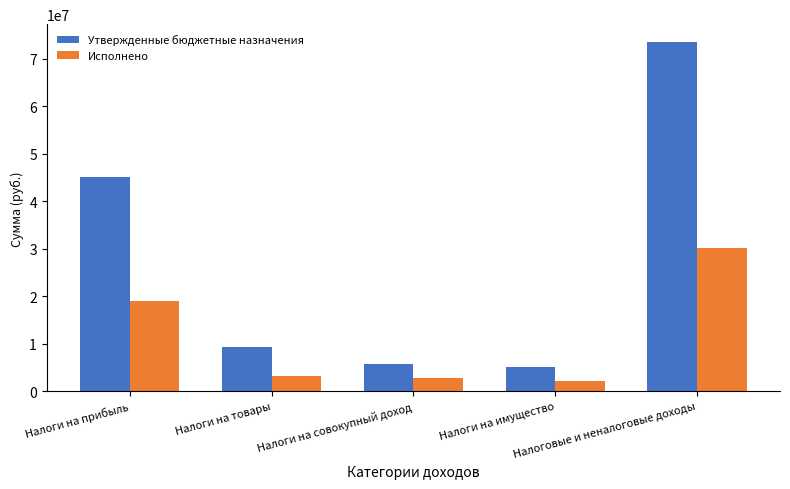

Which series has the largest range (max minus min)?

Утвержденные бюджетные назначения